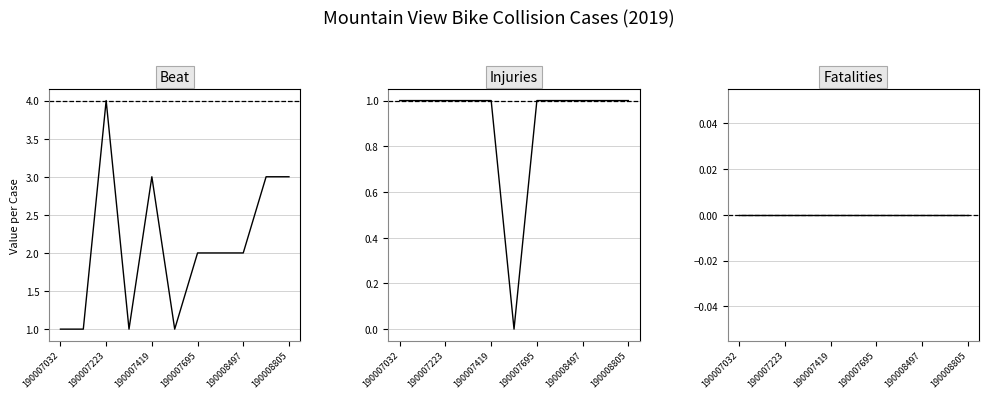

True or false: Beat has more than 2 points higher than both neighbors.

False